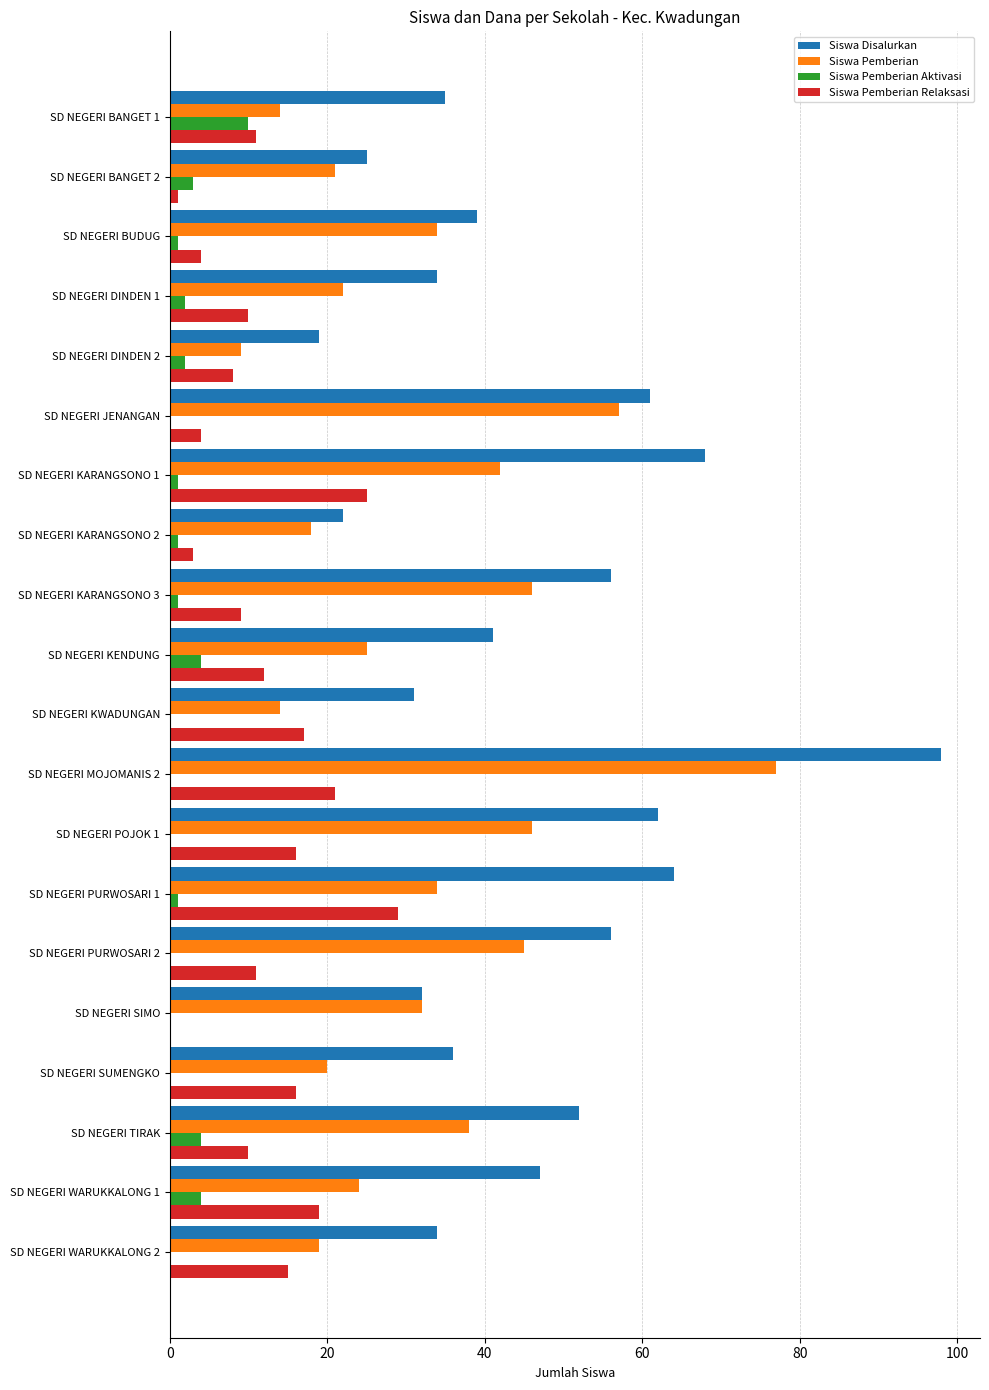

At which category is the sum across all series the highest?

SD NEGERI MOJOMANIS 2